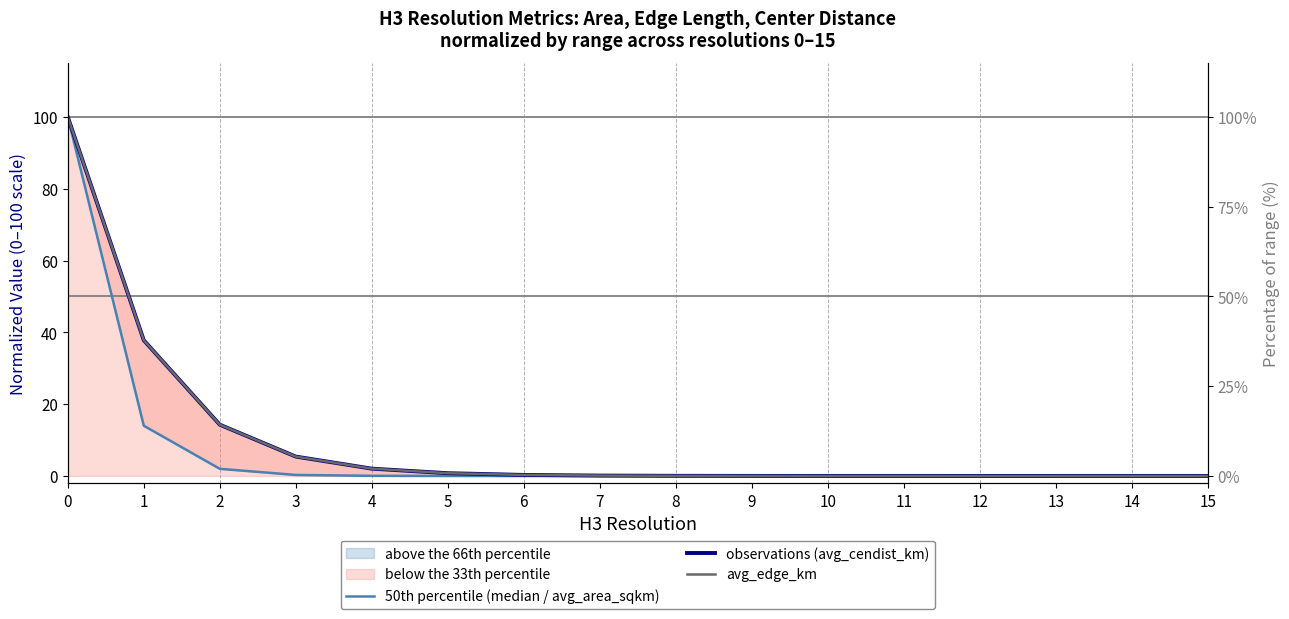

Reading left to right, list all the values displayed in this chart.

50th percentile (median / avg_area_sqkm): 0=100.0	1=14.0	2=2.0	3=0.3	4=0.0	5=0.0	6=0.0	7=0.0	8=0.0	9=0.0	10=0.0	11=0.0	12=0.0	13=0.0	14=0.0	15=0.0
observations (avg_cendist_km): 0=100.0	1=37.8	2=14.3	3=5.4	4=2.0	5=0.8	6=0.3	7=0.1	8=0.0	9=0.0	10=0.0	11=0.0	12=0.0	13=0.0	14=0.0	15=0.0
avg_edge_km: 0=100.0	1=37.8	2=14.3	3=5.4	4=2.0	5=0.8	6=0.3	7=0.1	8=0.0	9=0.0	10=0.0	11=0.0	12=0.0	13=0.0	14=0.0	15=0.0